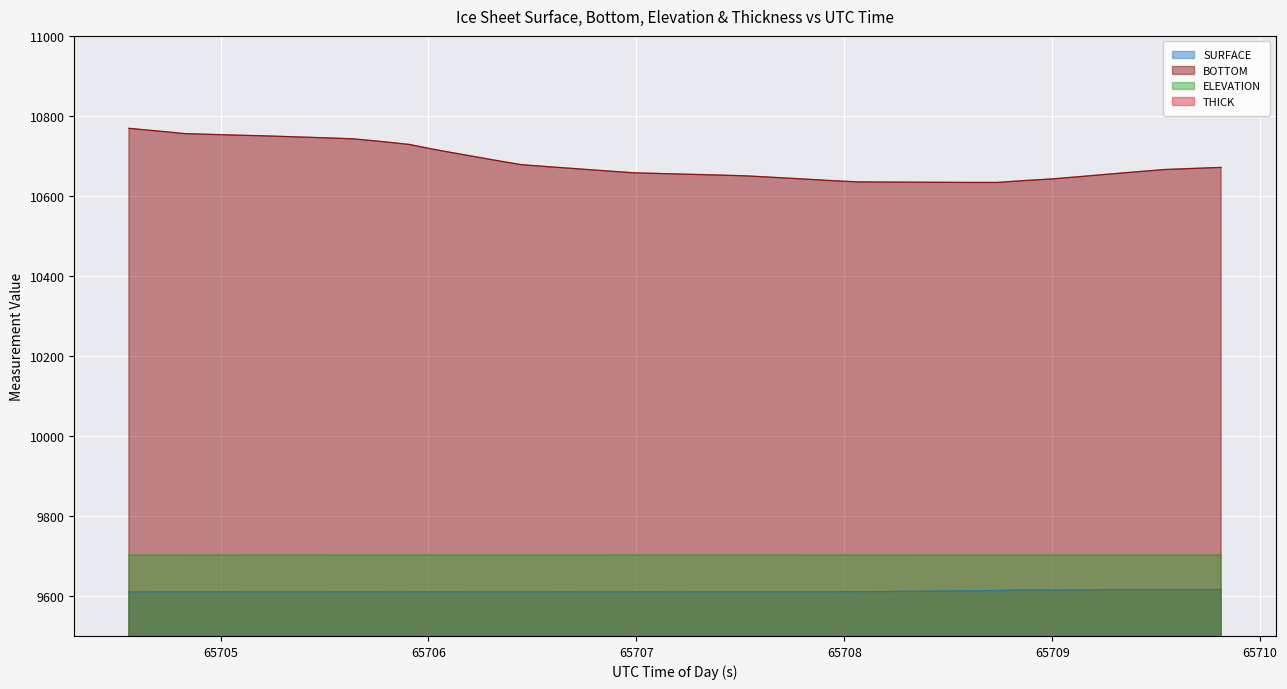

What is the maximum value for ELEVATION?

9702.2